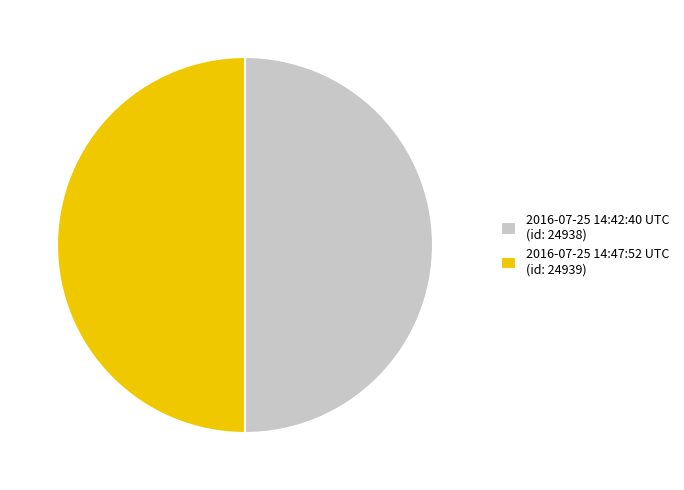

The 2016-07-25 14:47:52 UTC (id: 24939) slice represents 39% of the pie. True or false?

False